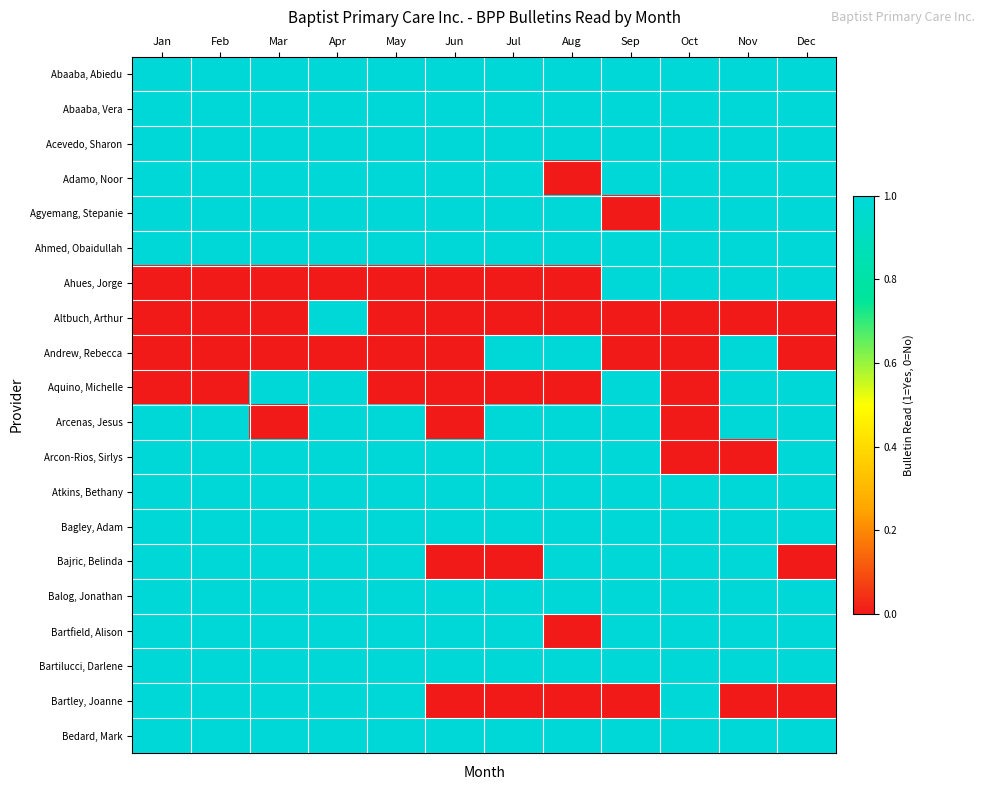

Rank the series at Feb from highest to lowest value.

Abaaba, Abiedu, Abaaba, Vera, Acevedo, Sharon, Adamo, Noor, Agyemang, Stepanie, Ahmed, Obaidullah, Arcenas, Jesus, Arcon-Rios, Sirlys, Atkins, Bethany, Bagley, Adam, Bajric, Belinda, Balog, Jonathan, Bartfield, Alison, Bartilucci, Darlene, Bartley, Joanne, Bedard, Mark, Ahues, Jorge, Altbuch, Arthur, Andrew, Rebecca, Aquino, Michelle